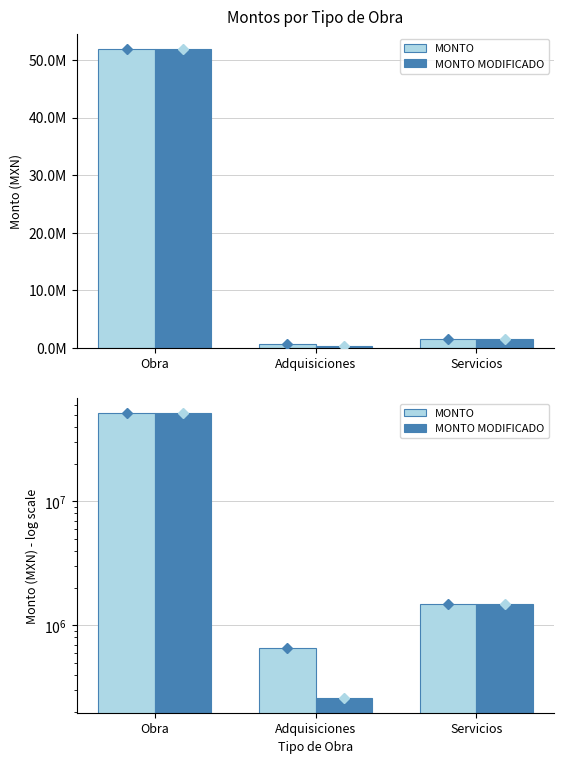

Which has a higher value, Servicios or Obra?

Obra